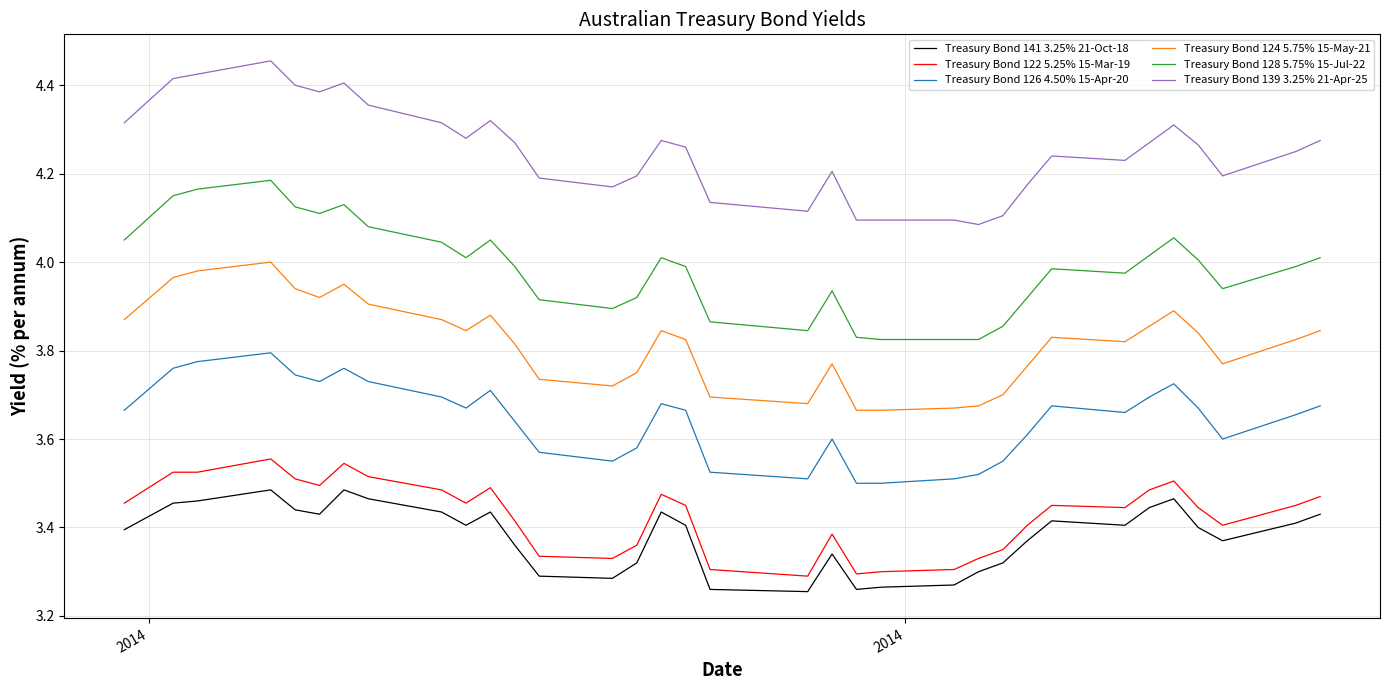

True or false: Treasury Bond 141 3.25% 21-Oct-18 and Treasury Bond 122 5.25% 15-Mar-19 intersect in this chart.

False